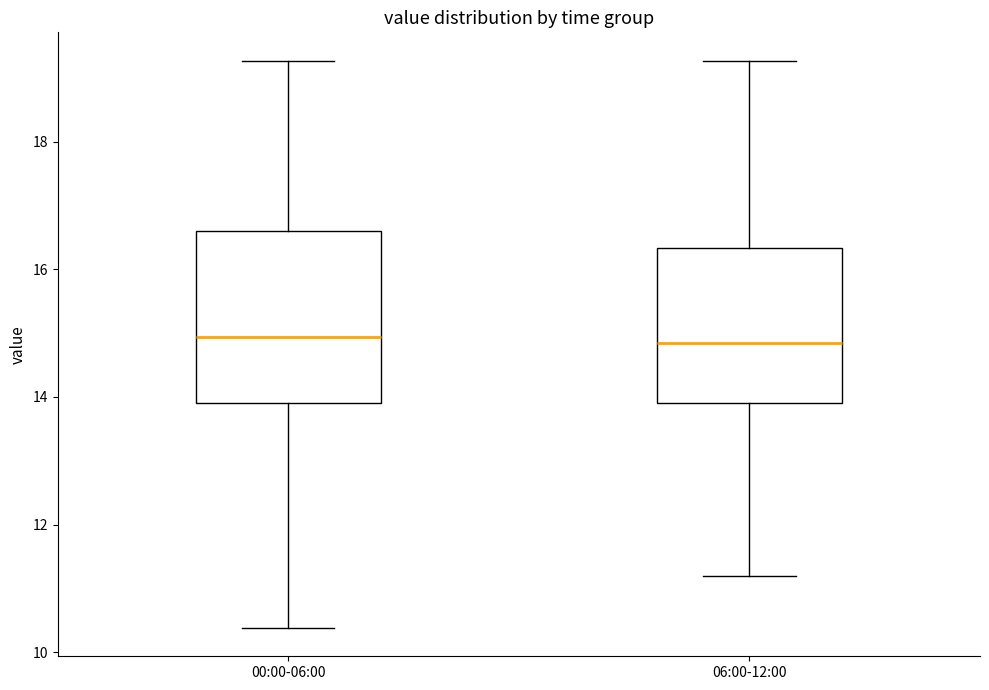

Where does the lower whisker of the box for 00:00-06:00 end on the y-axis? The values are not printed on the chart, so give them approximately, as read against the axis.

10.4